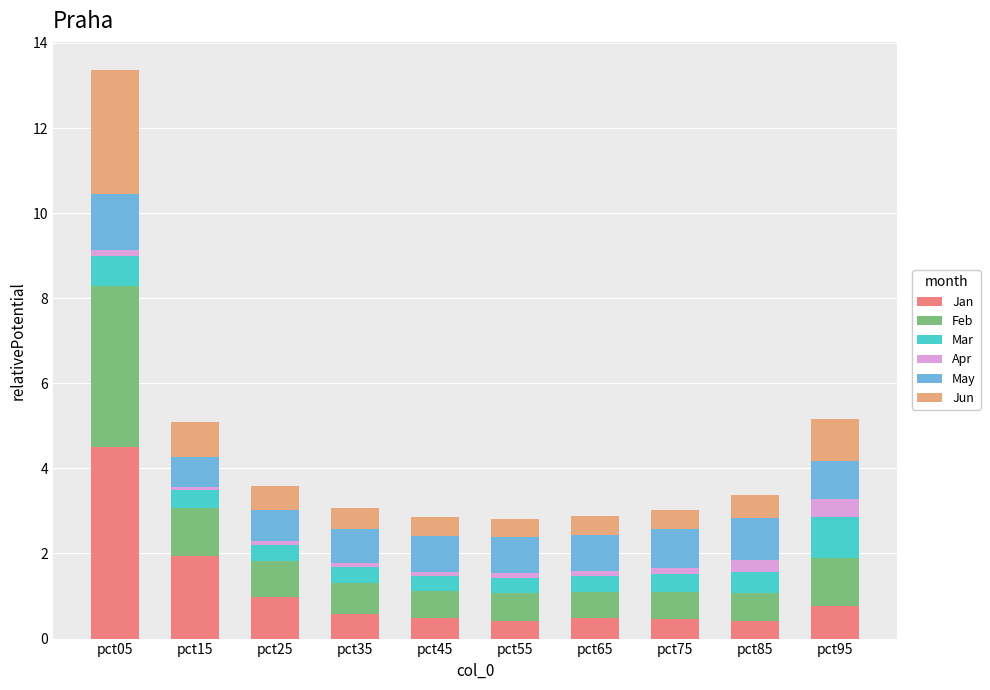

At which category is the sum across all series the highest?

pct05